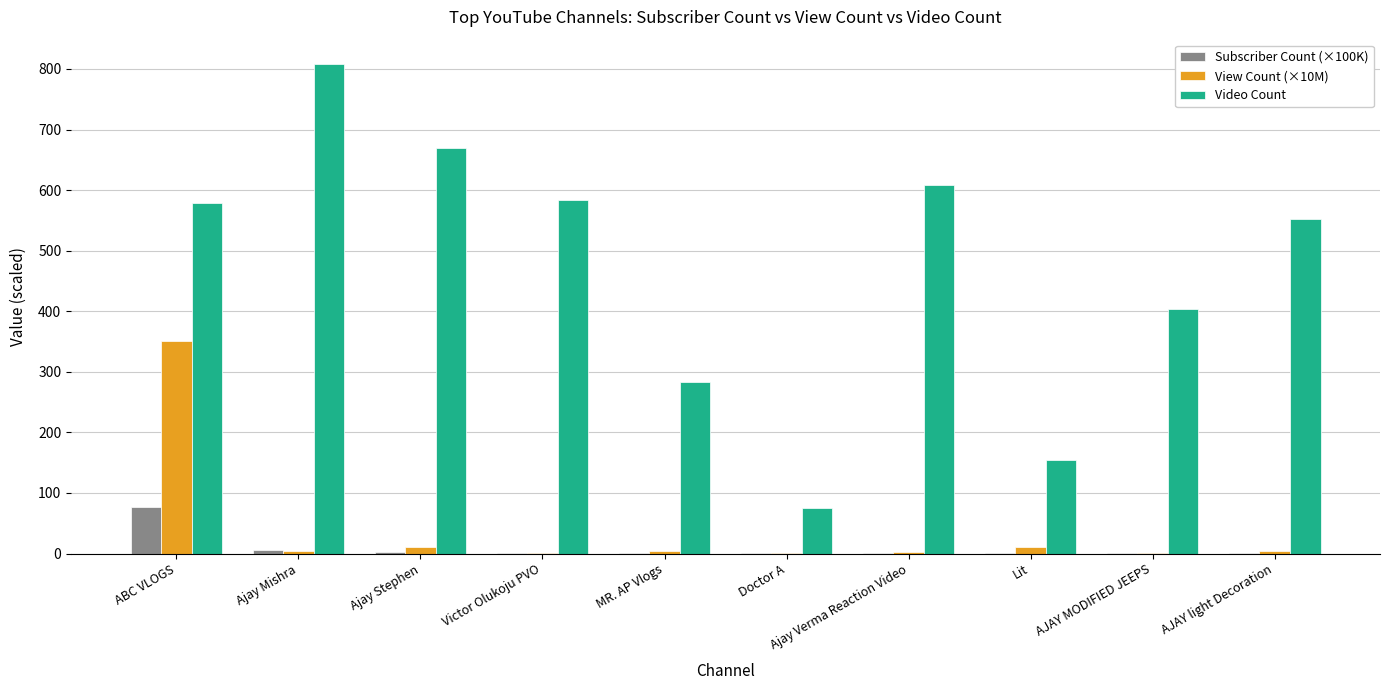

What is the sum of all View Count (×10M) values?

391.5